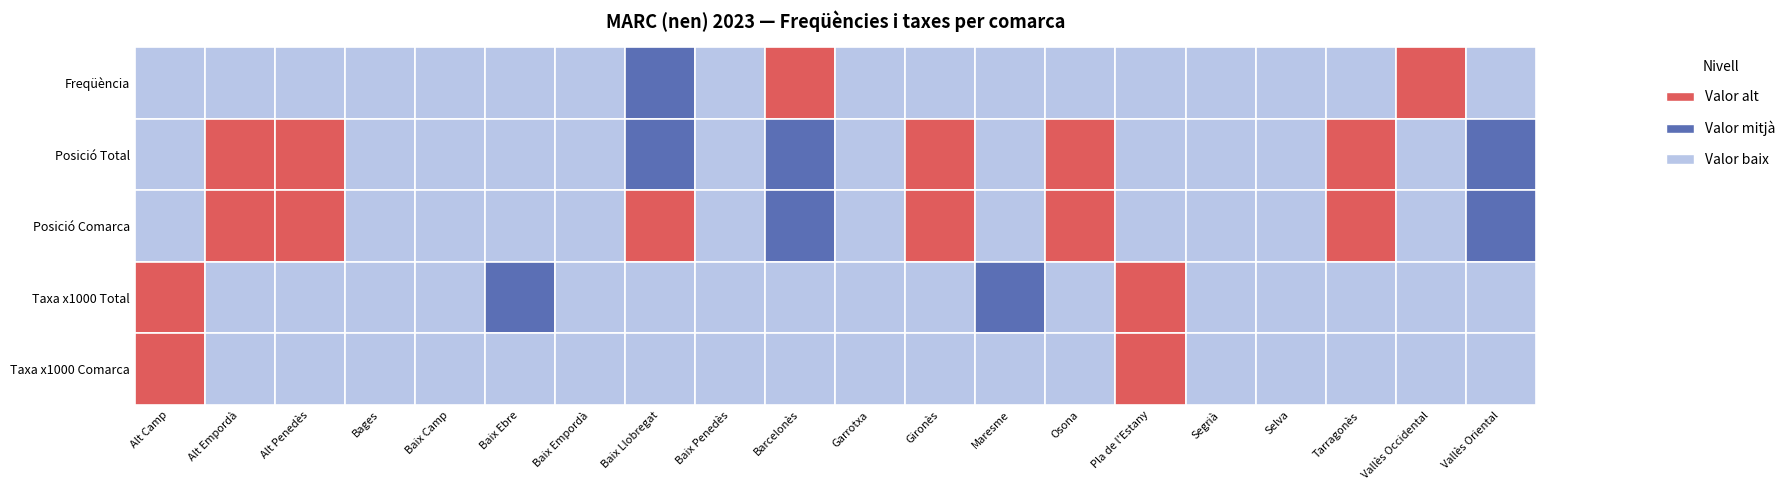

At how many categories does at least one series exceed 16?

15